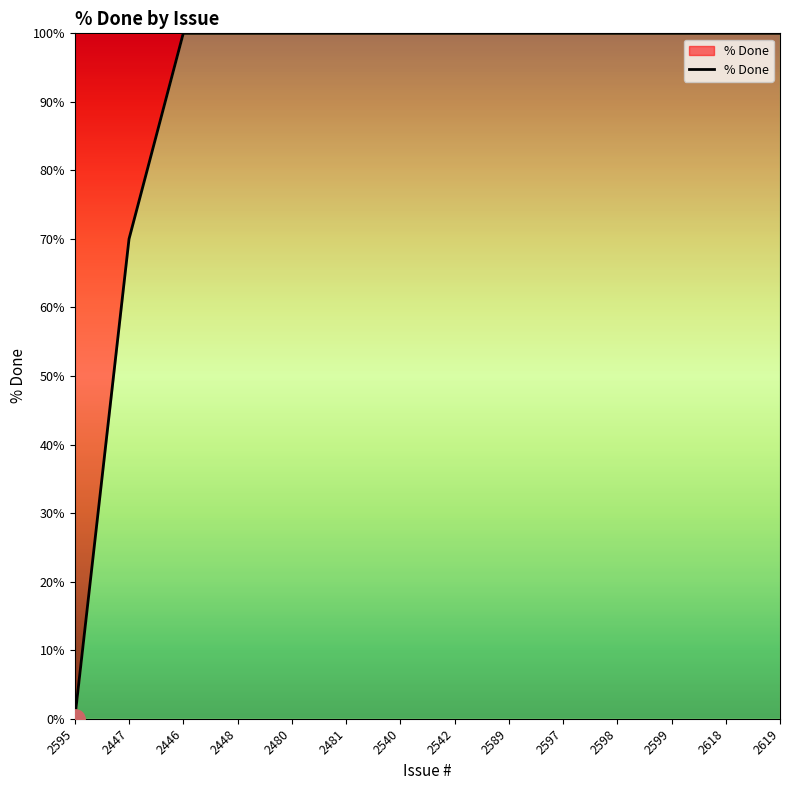

The chart shows a value of 60 at 2597. True or false?

False